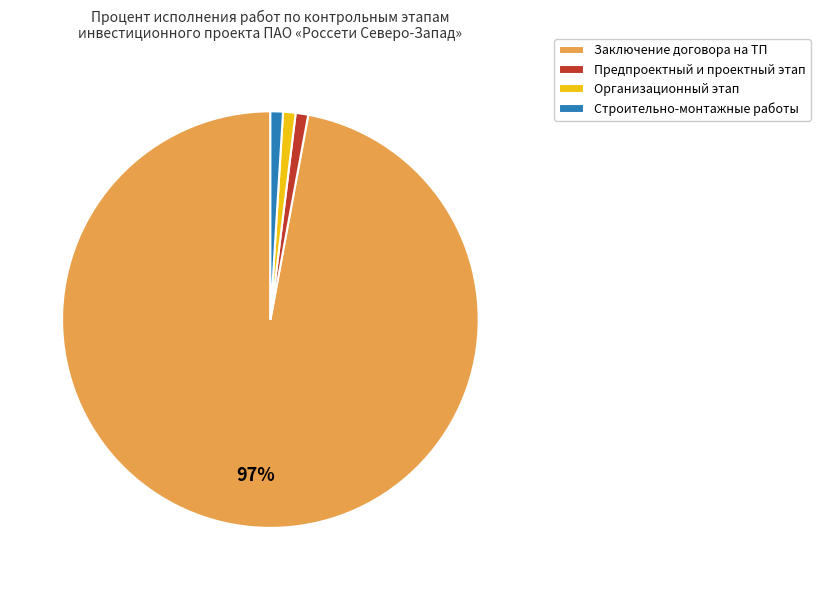

How many slices are in this pie chart?

4